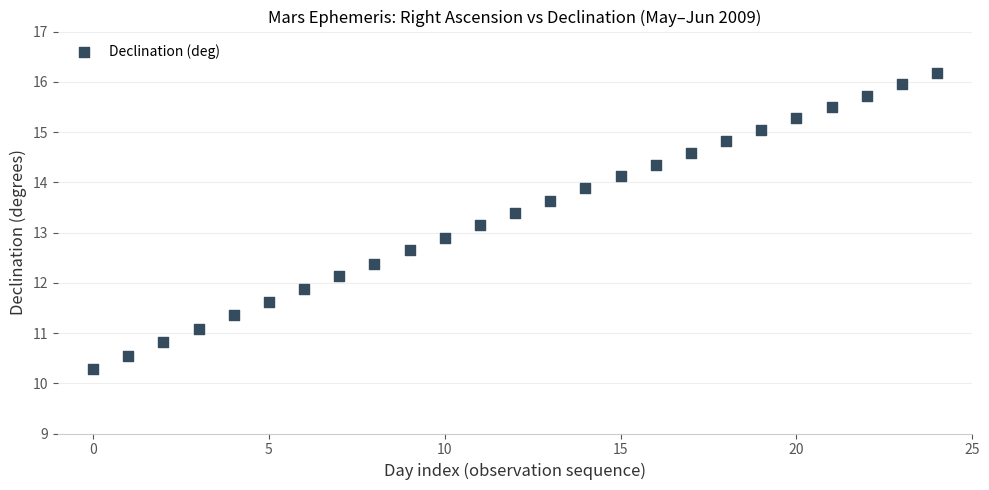

What is the range of Y values (max minus min)?

5.9